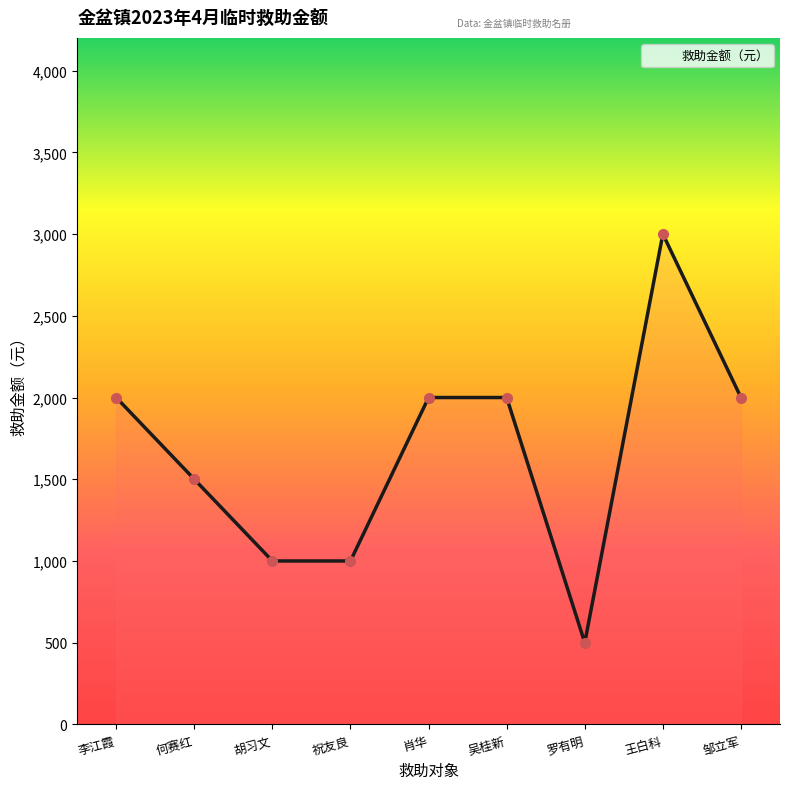

What is the maximum value shown in the chart?

3000